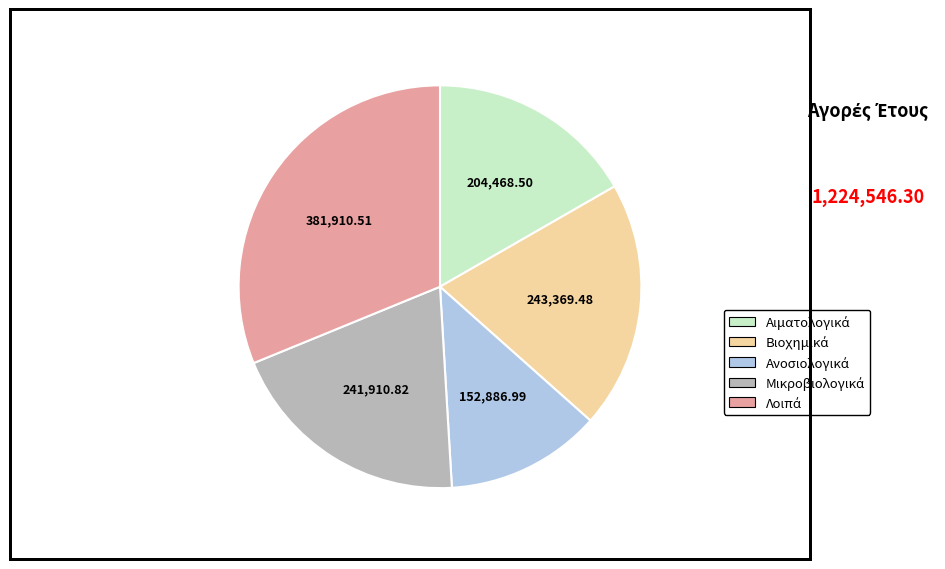

Is there any slice that represents more than half of the pie?

No